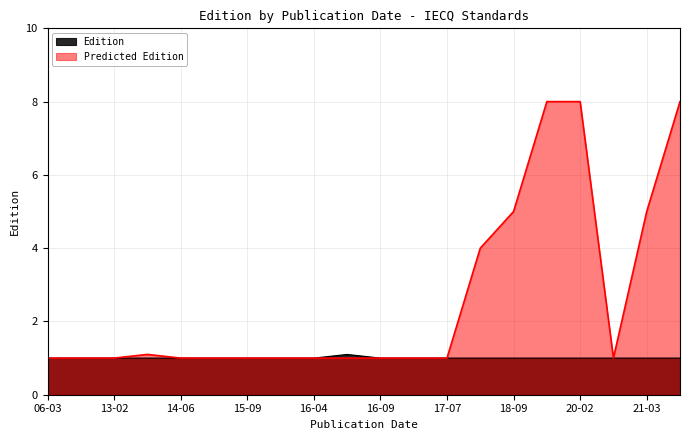

In Predicted Edition, how many points are lower than both neighbors (excluding endpoints)?

1